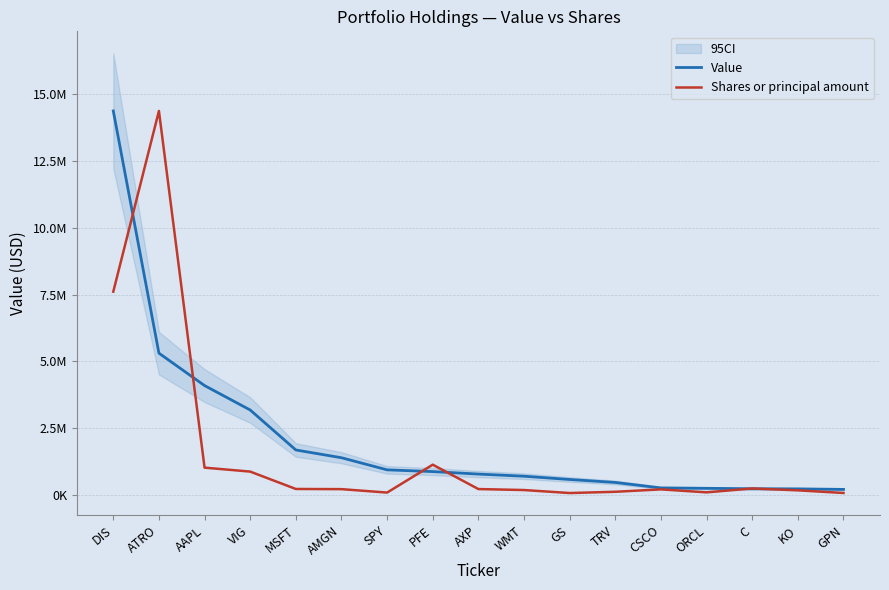

What is the sum of all Shares or principal amount values?

27012557.6